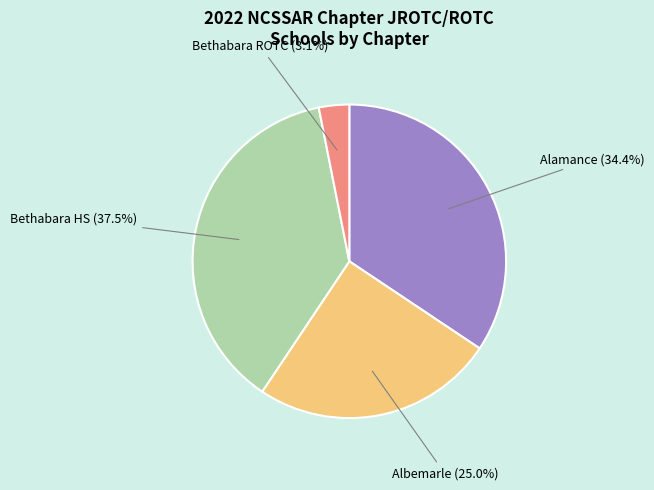

Count the number of slices in the pie.

4